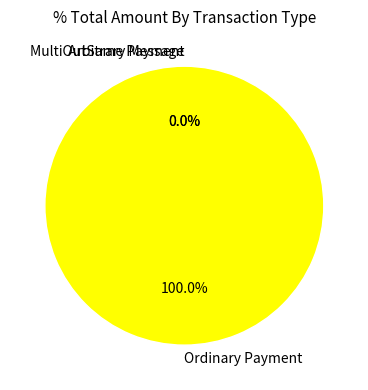

Do Ordinary Payment and MultiOutSame Payment together represent more than half of the pie?

Yes